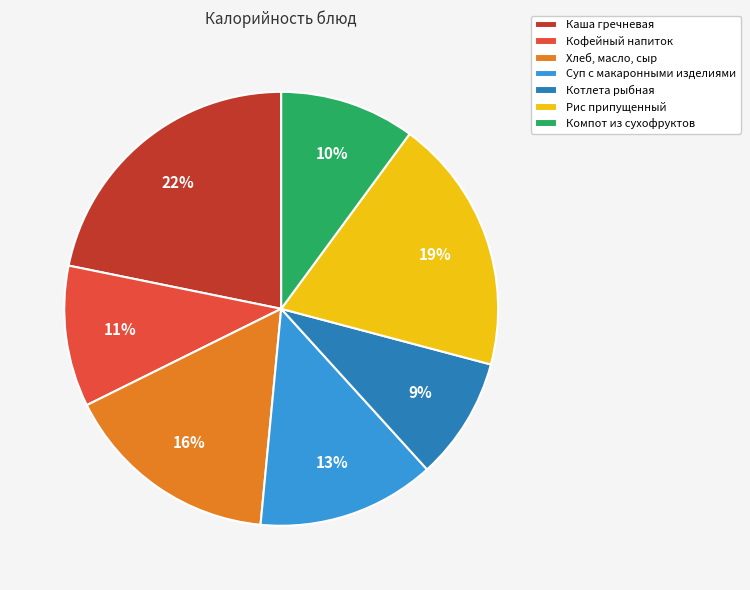

What is the ratio of the value at Рис припущенный to the value at Хлеб, масло, сыр?

1.2